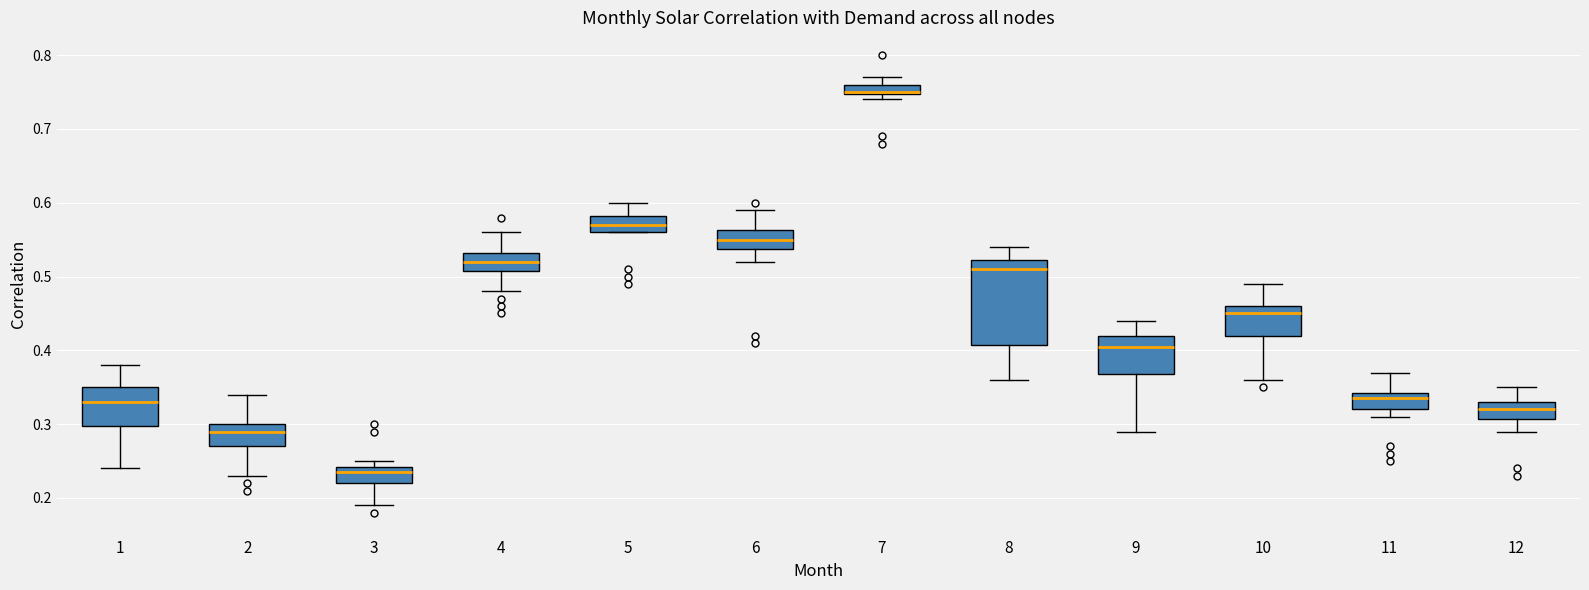

Where does the lower whisker of the box at x = 12 end on the y-axis? The values are not printed on the chart, so give them approximately, as read against the axis.

0.29